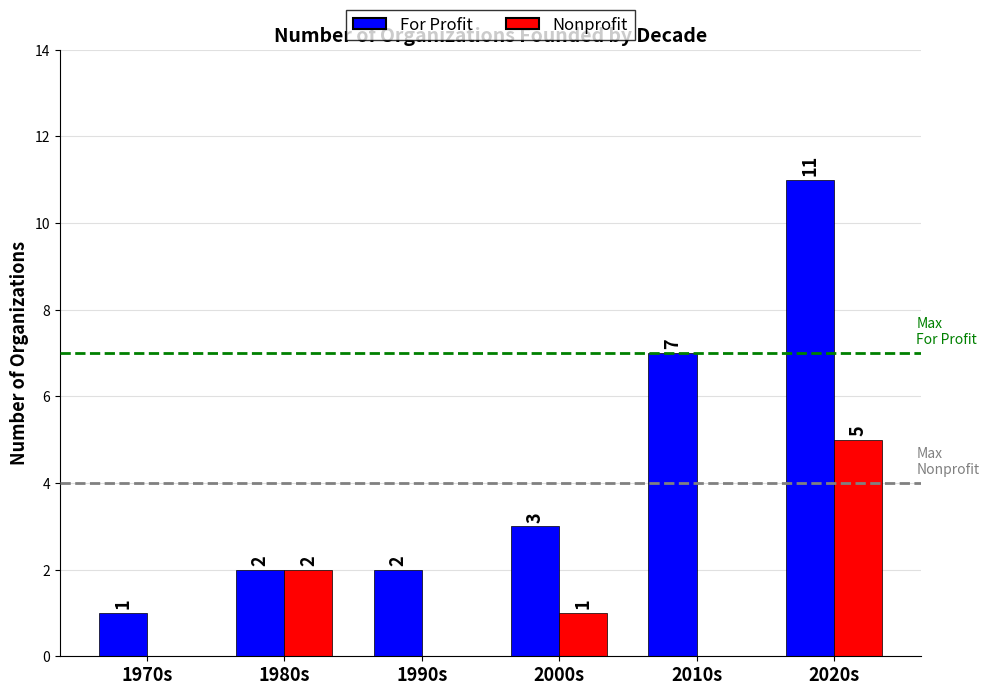

Which series has the largest range (max minus min)?

For Profit